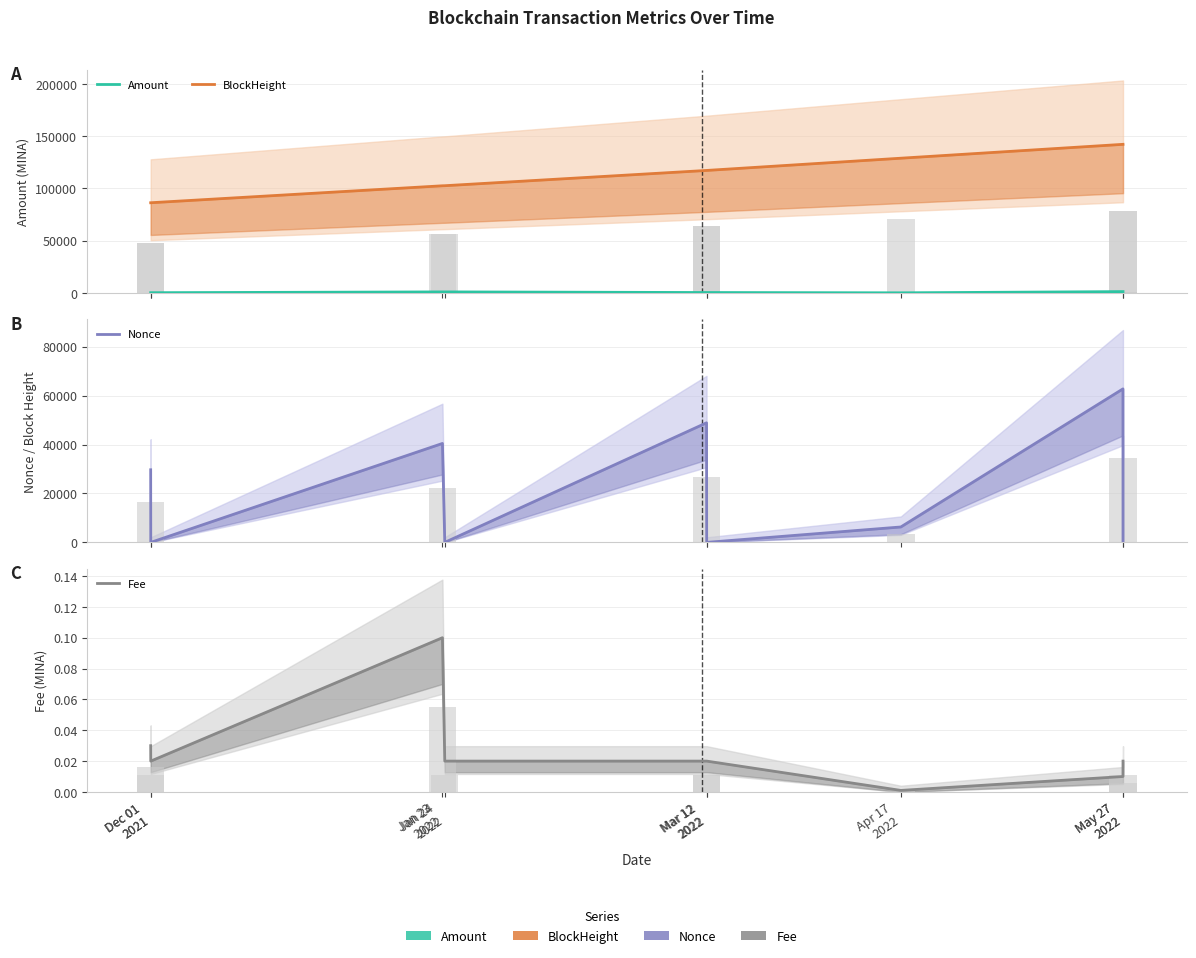

Which label corresponds to the largest value in the chart?

May 27 2022